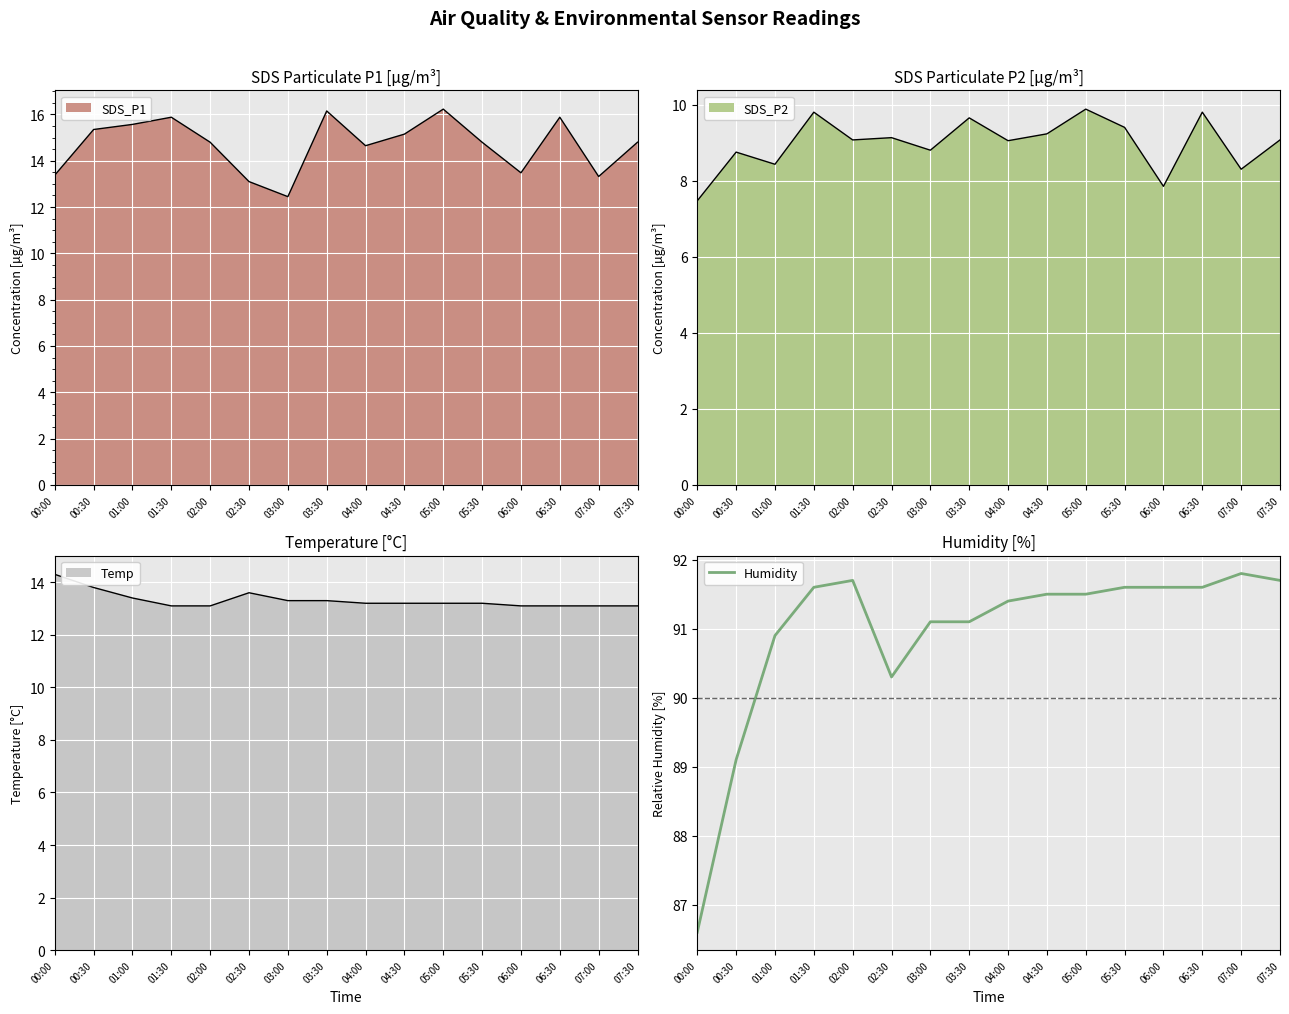

Does the chart display data point markers on the line(s)?

No